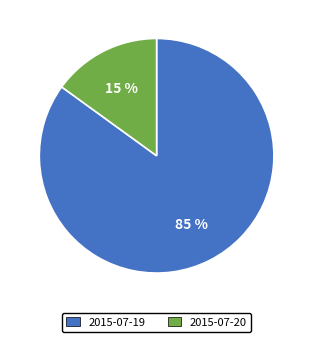

Rank the categories by value from lowest to highest.

2015-07-20, 2015-07-19